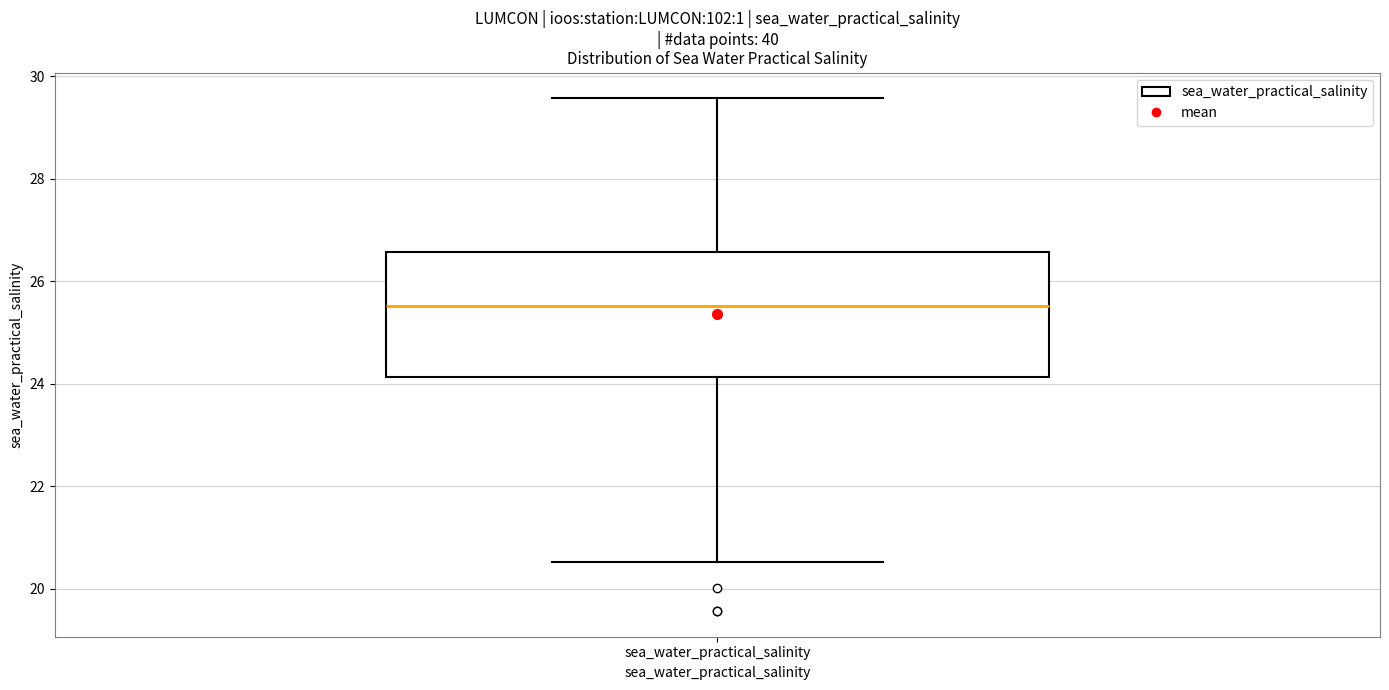

Read this box plot against the y-axis: the position of the median line, the range covered by the box, and the ends of both whiskers. The values are not printed on the chart, so give them approximately, as read against the axis.

median 25.6, box 24.2 to 26.6, whiskers 20.6 to 29.6